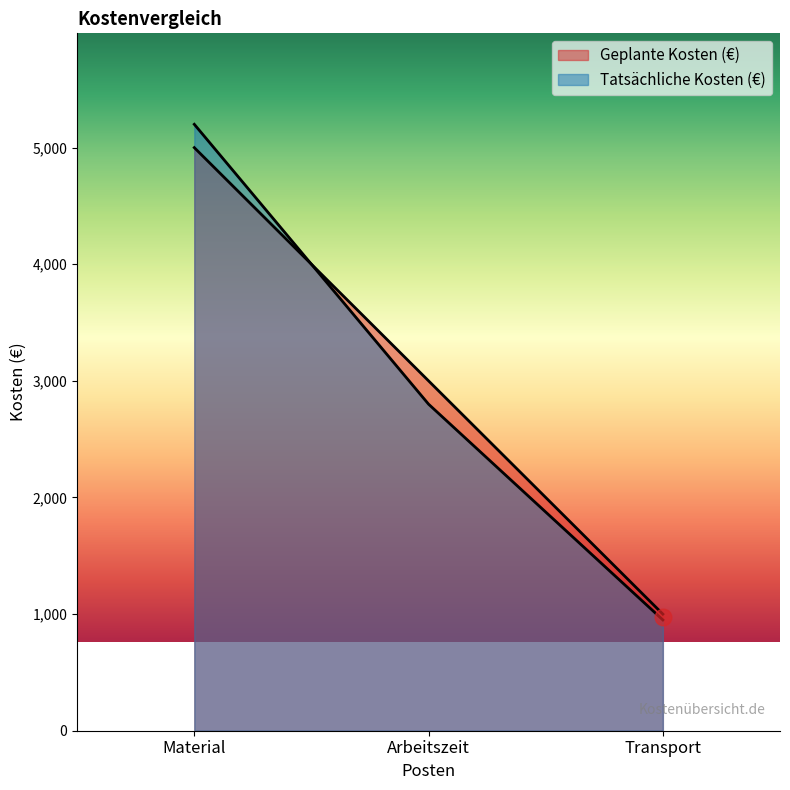

What is the difference between the Tatsächliche Kosten (€) values at Material and Transport?

4250